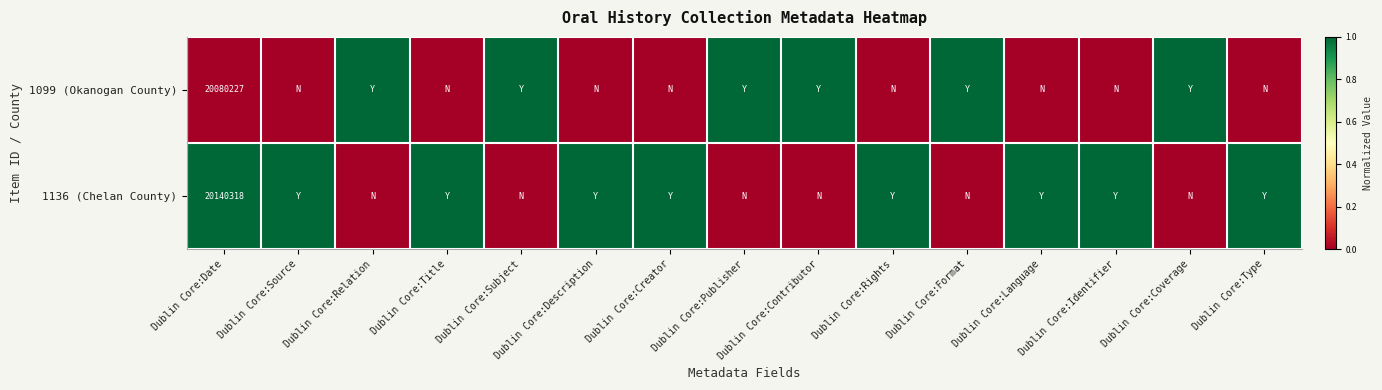

The 1136 (Chelan County) series shows 32134609 at Dublin Core:Date. True or false?

False